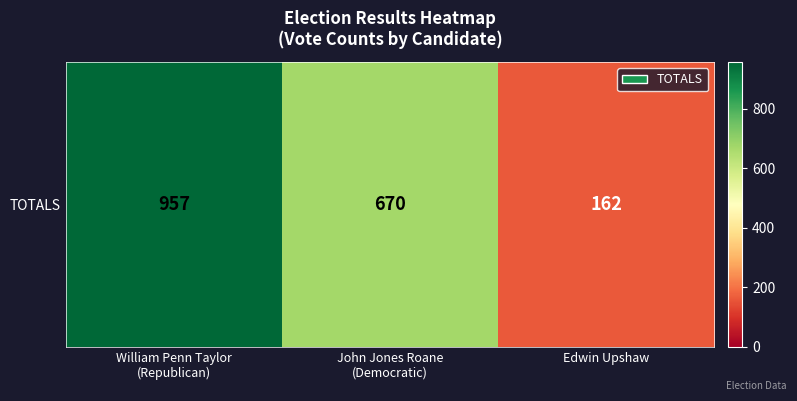

True or false: the data shows 670 at John Jones Roane
(Democratic).

True